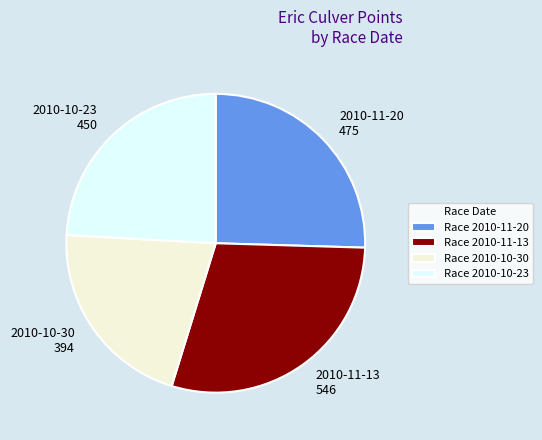

Is 2010-10-30 the majority of the pie?

No